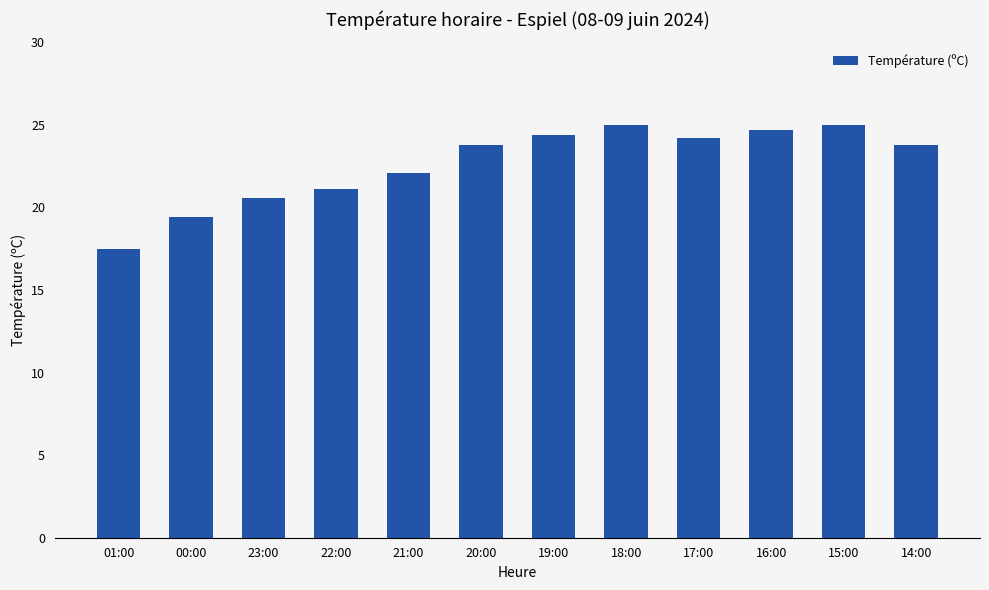

Is it true that the value at 21:00 is 22.1?

True